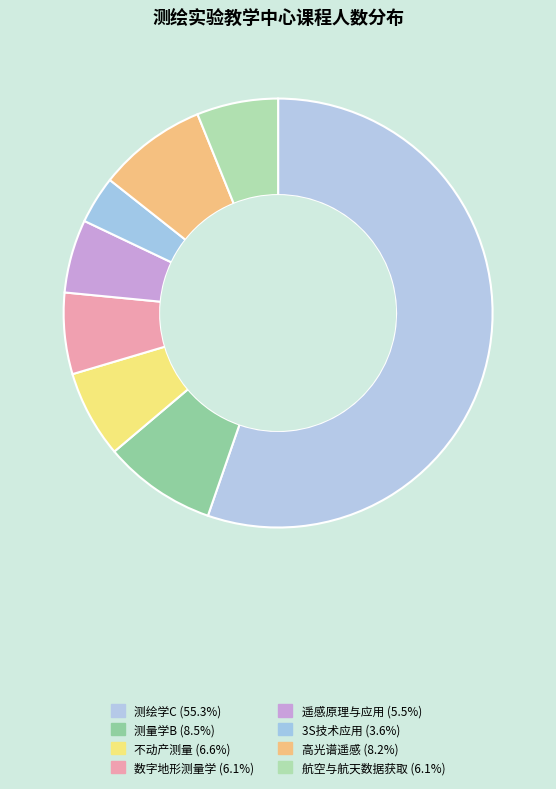

How many segments does this pie chart have?

8